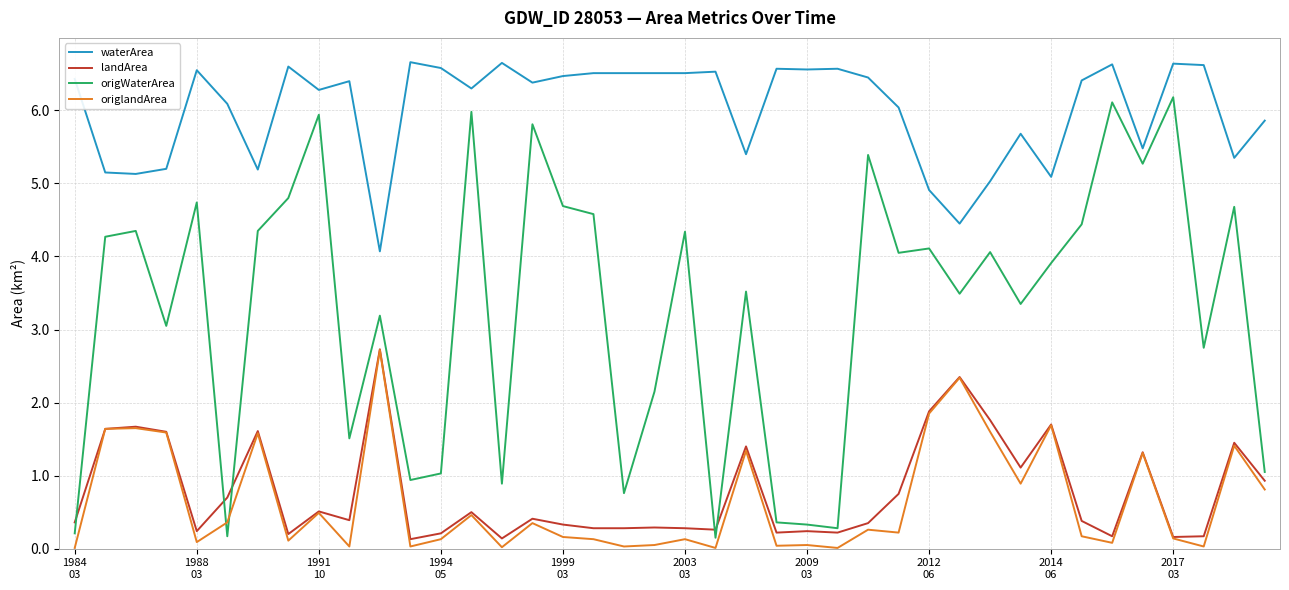

What is the maximum value shown in the chart?

6.7